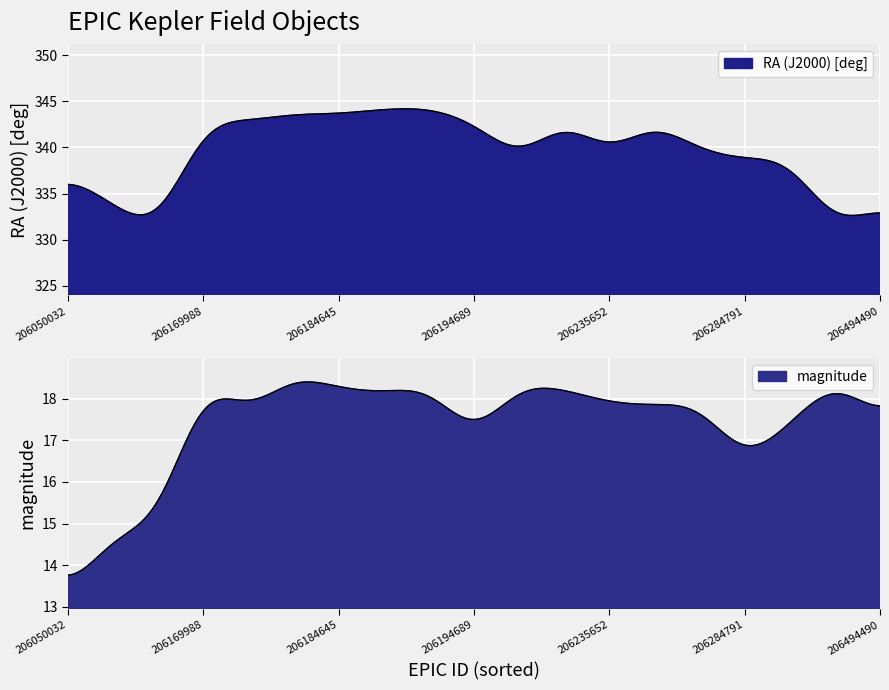

Where is RA (J2000) [deg] nearest to the value 337?

206050032